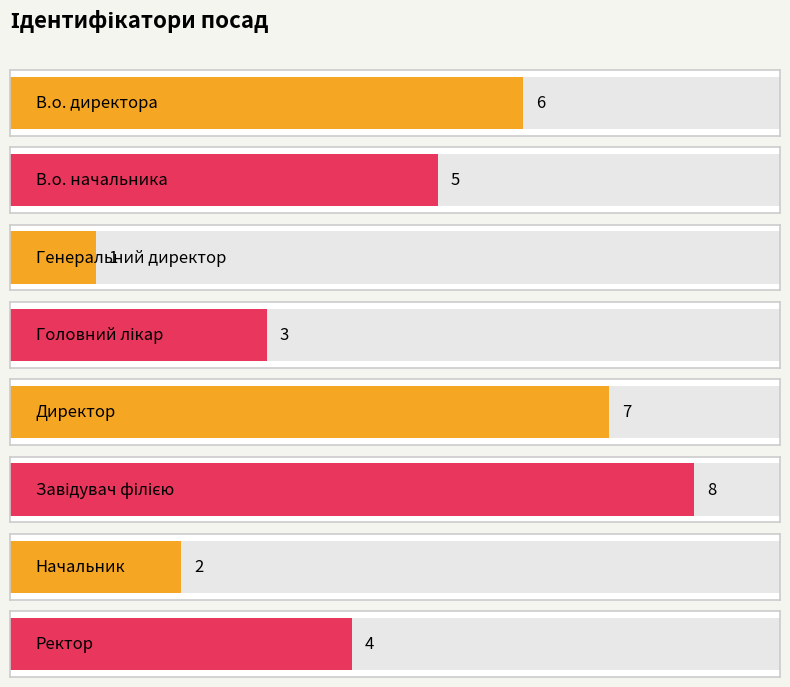

Which has a higher value, Директор or Начальник?

Директор